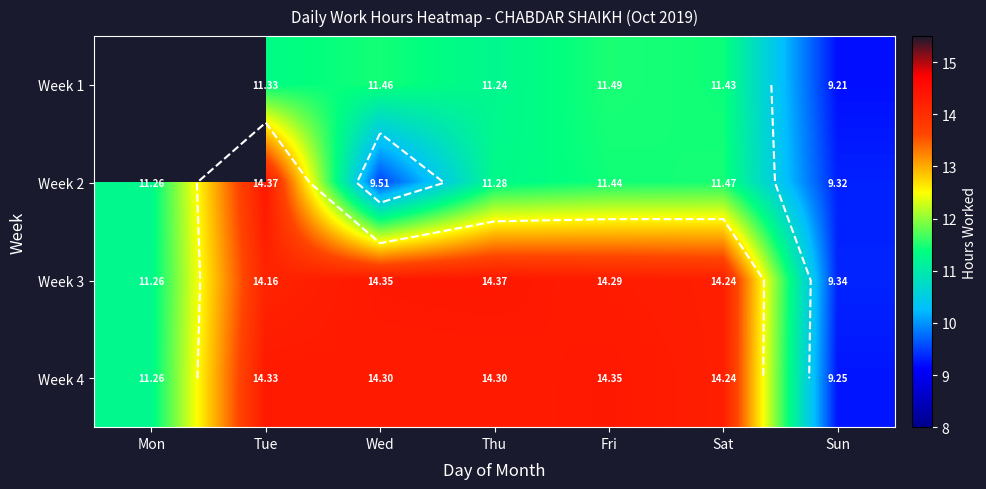

What value does the Week 4 series have at Sat?

14.2